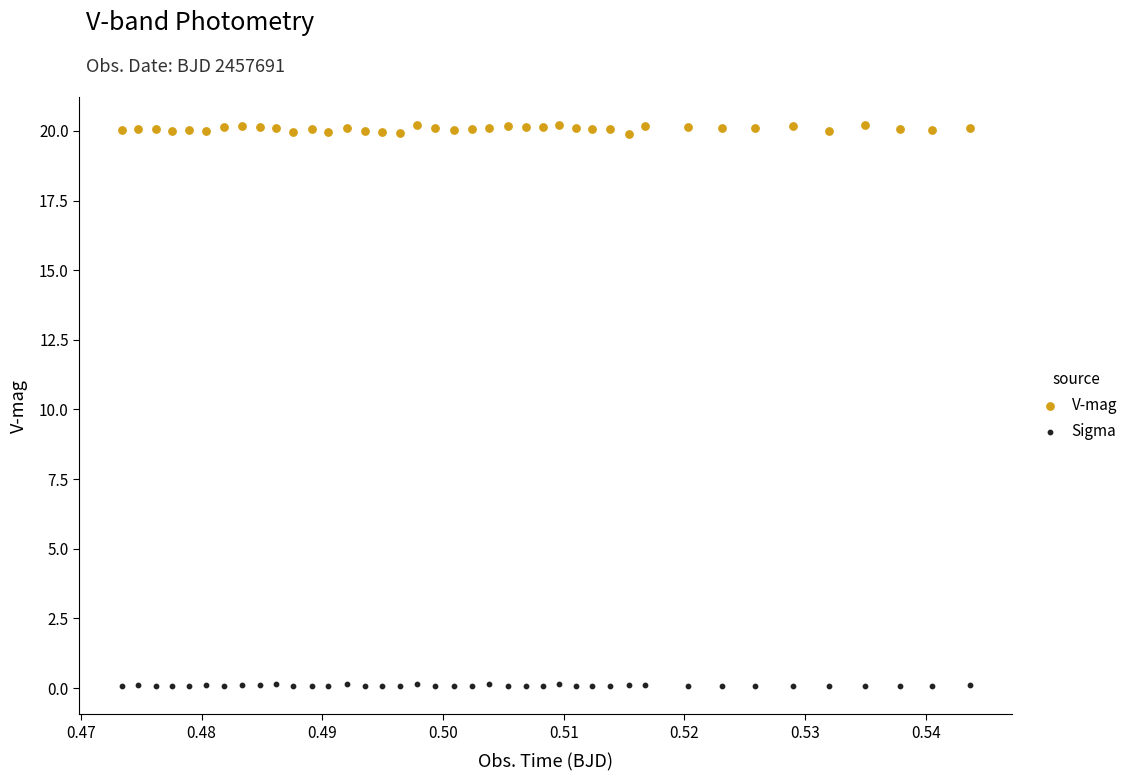

Across all data points, what is the range of Y values (max minus min)?

20.1